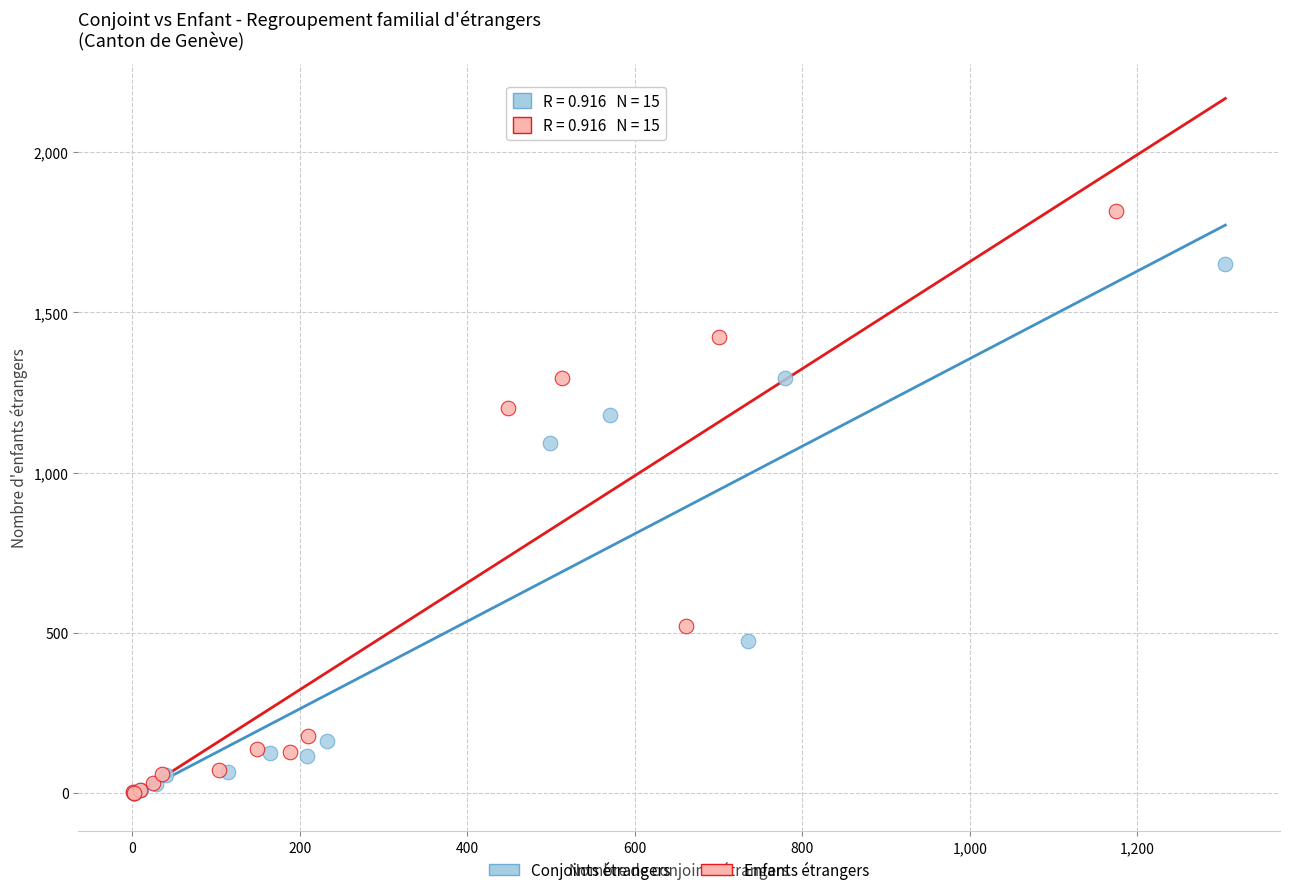

What are all the series names shown in the legend?

Conjoints étrangers, Enfants étrangers